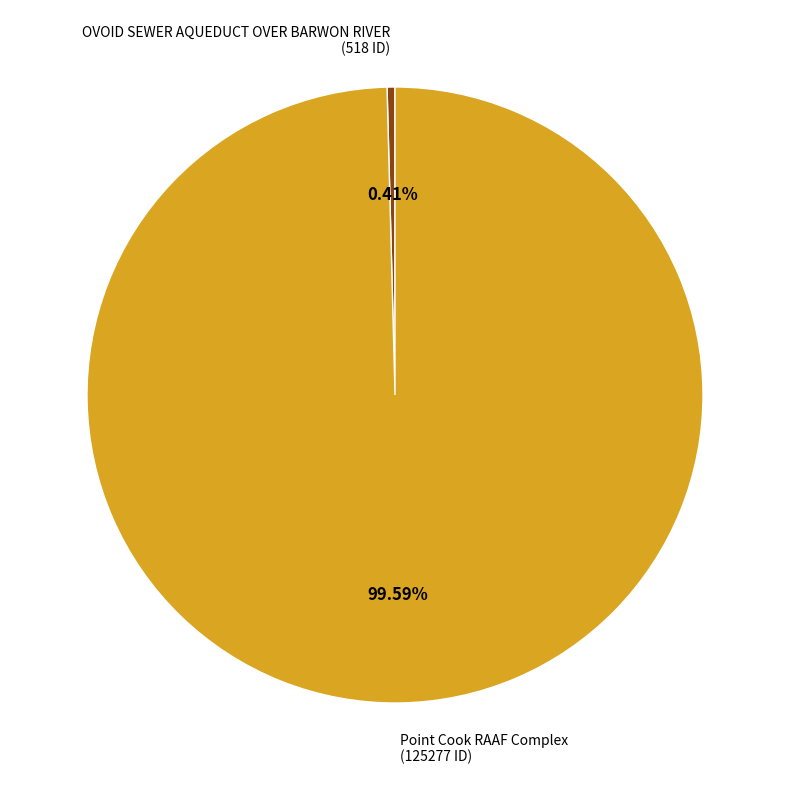

Rank the categories by value from highest to lowest.

Point Cook RAAF Complex, OVOID SEWER AQUEDUCT OVER BARWON RIVER